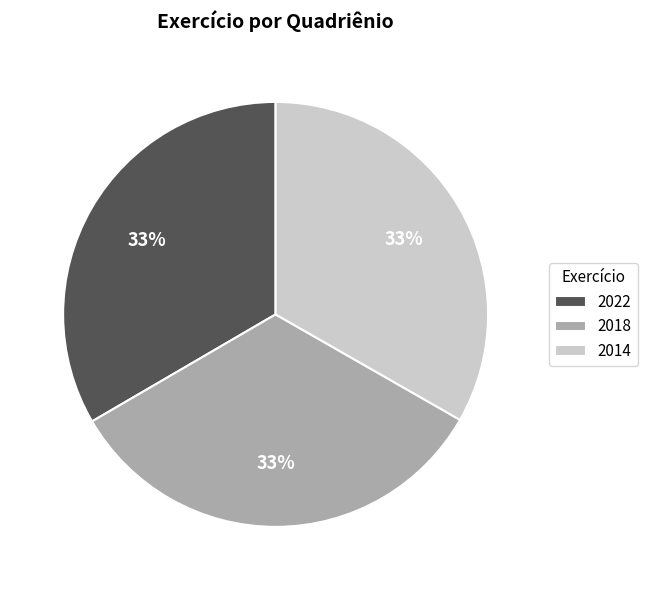

The 2018 slice represents 33% of the pie. True or false?

True